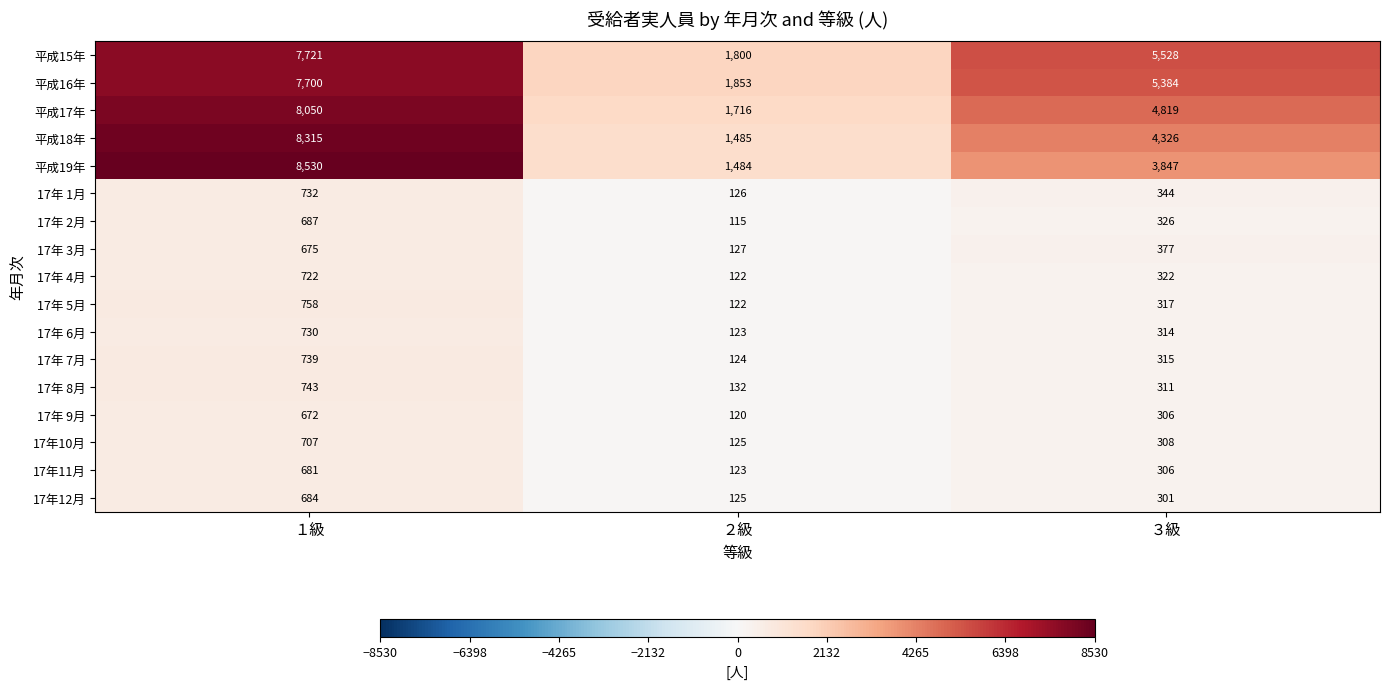

Where is 17年11月 nearest to the value 402?

３級